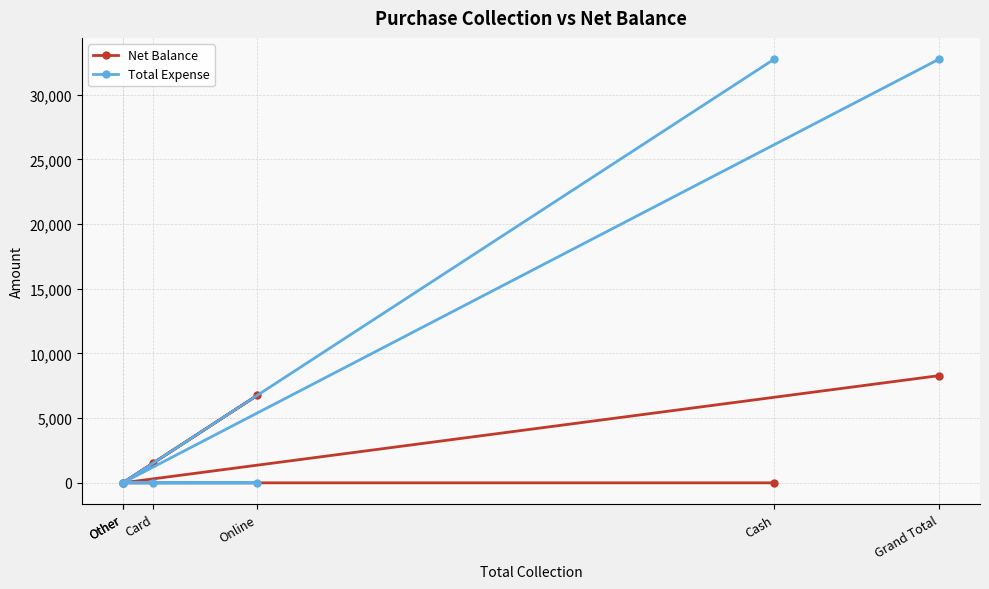

List the series in order of their peak value, highest first.

Total Expense, Net Balance